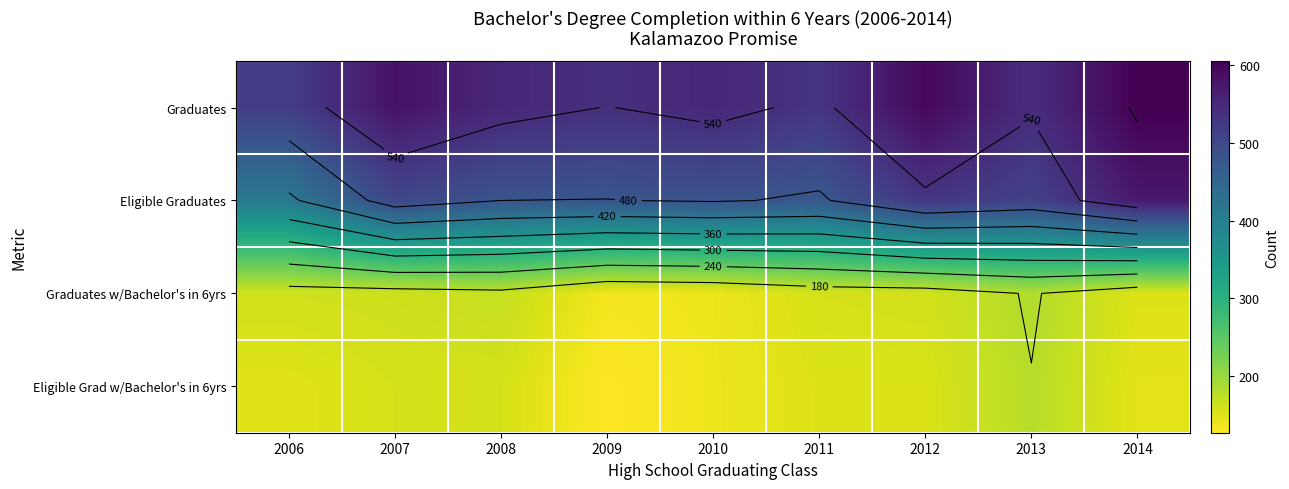

Rank the series by their maximum value, from lowest to highest.

Eligible Grad w/Bachelor's in 6yrs, Graduates w/Bachelor's in 6yrs, Eligible Graduates, Graduates